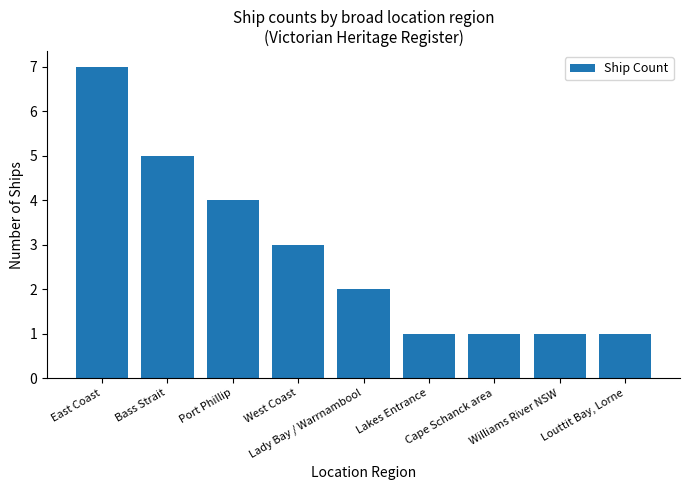

What is the maximum value shown in the chart?

7